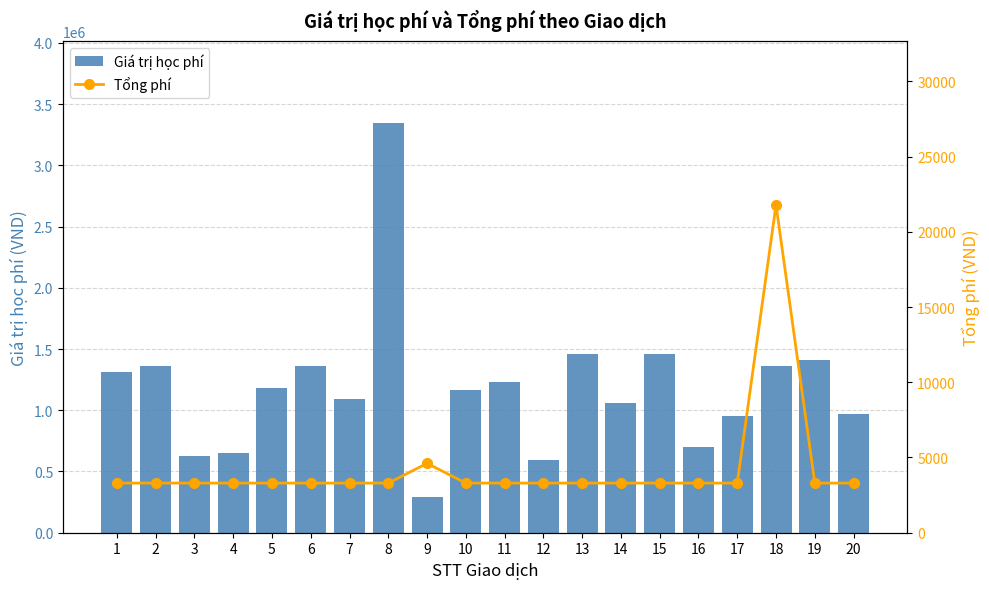

Reading left to right, what are all the values shown in this chart?

Giá trị học phí: 1313000	1360000	625000	651000	1182000	1362000	1093000	3347000	288000	1166000	1231000	594000	1460000	1063000	1460000	696000	951000	1362000	1411000	970000
Tổng phí: 3300	3300	3300	3300	3300	3300	3300	3300	4608	3300	3300	3300	3300	3300	3300	3300	3300	21792	3300	3300